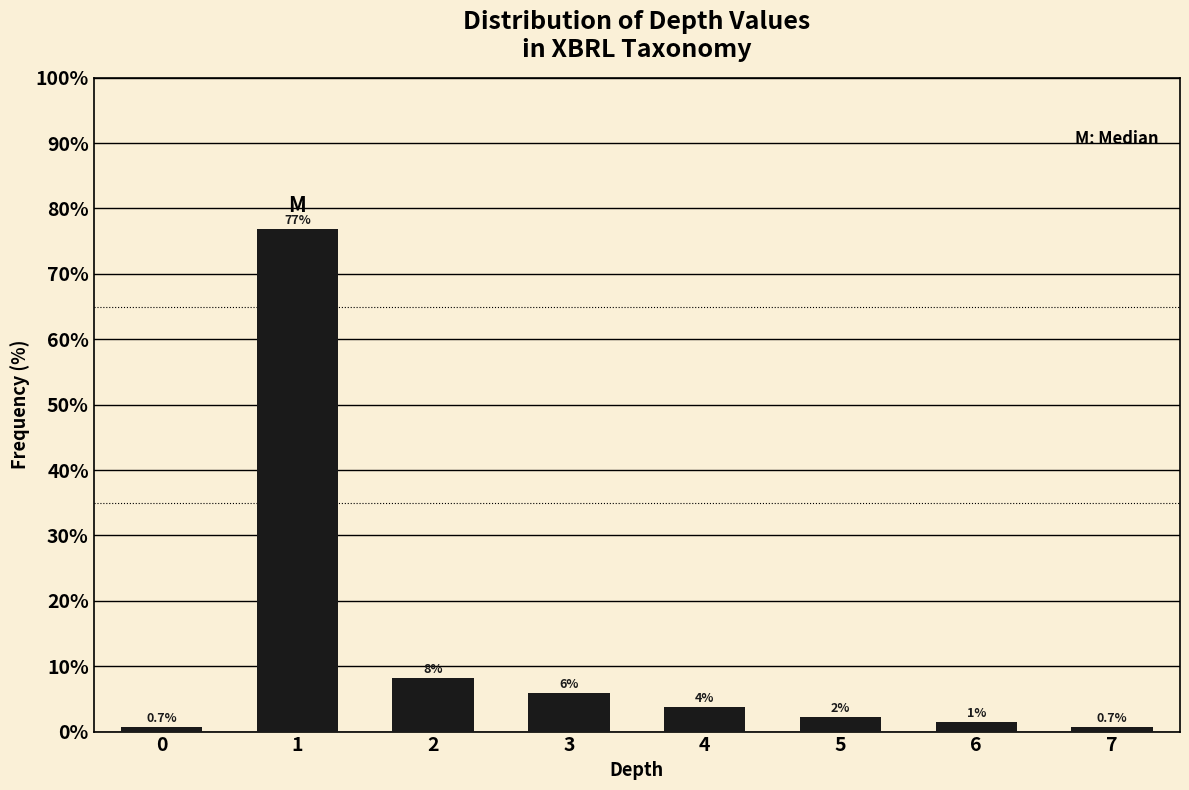

Read the value at 6.

1.5